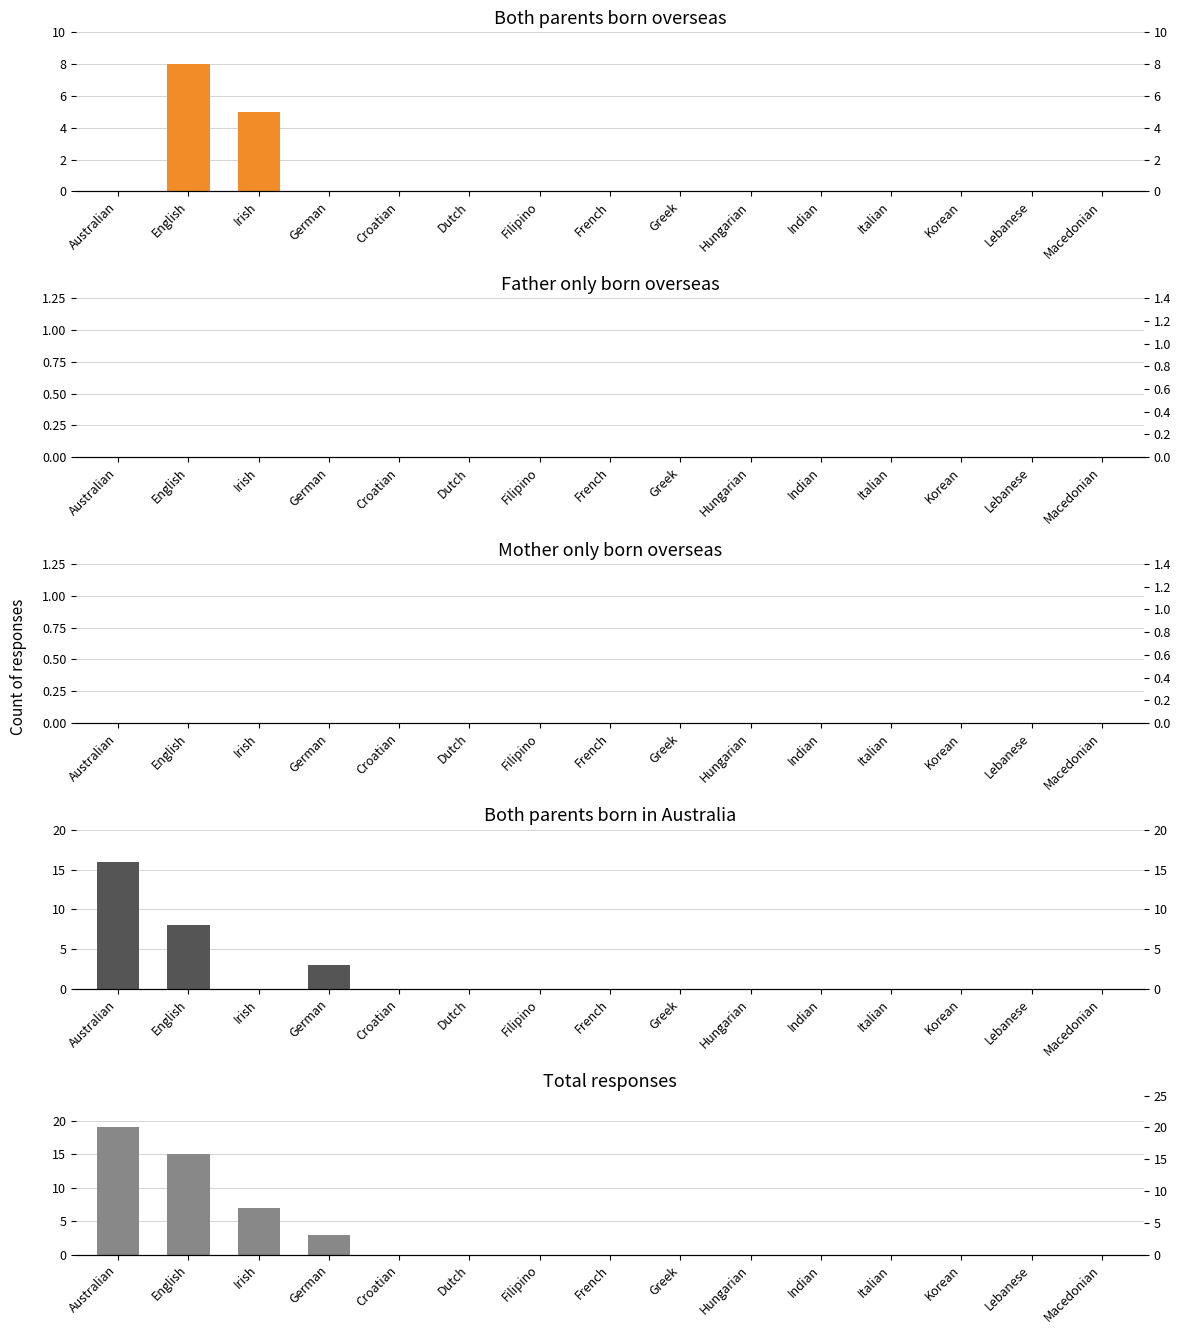

Which series has the largest total across all categories?

Total responses